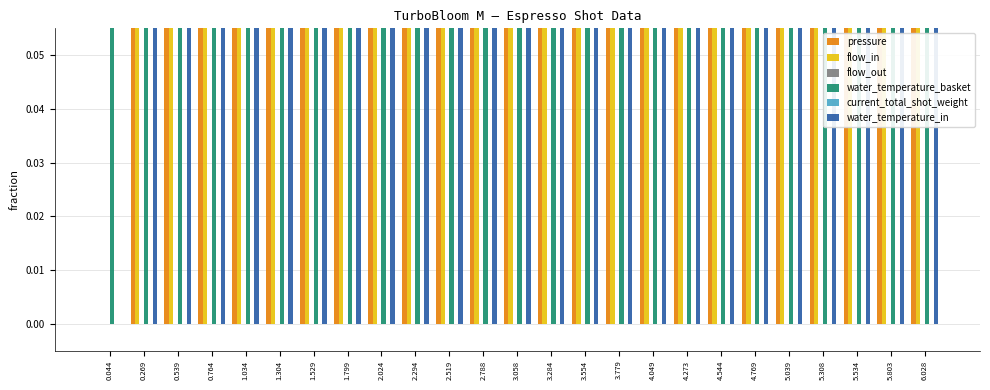

Which category has the highest value across all series?

0.269